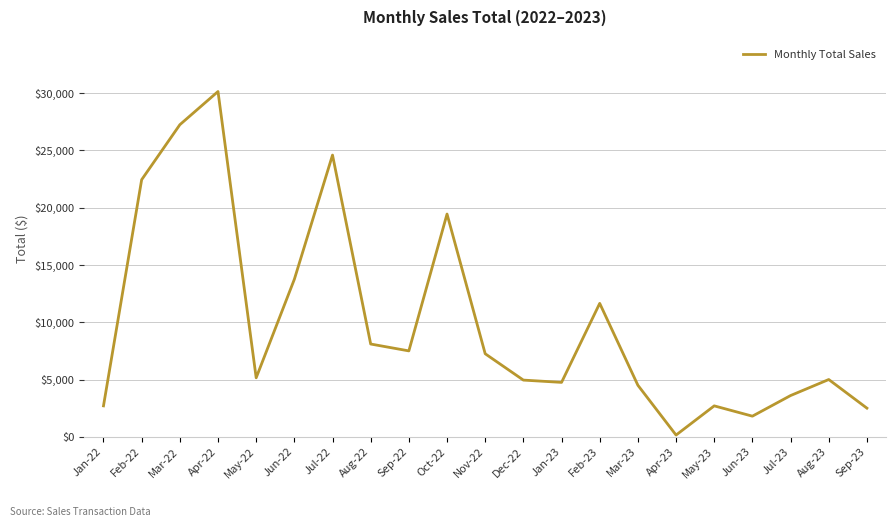

The value at Jan-22 is 2700. True or false?

True